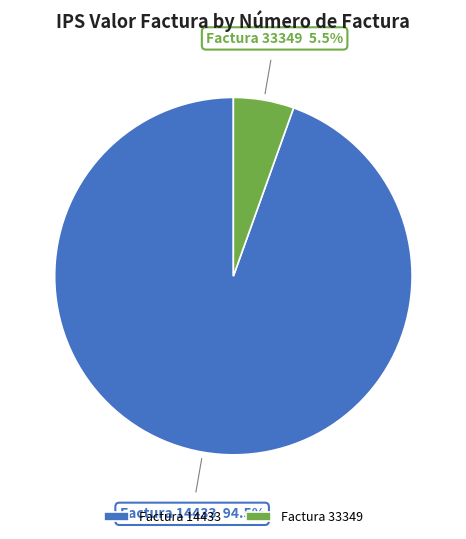

Rank the categories by value from highest to lowest.

Factura 14433, Factura 33349